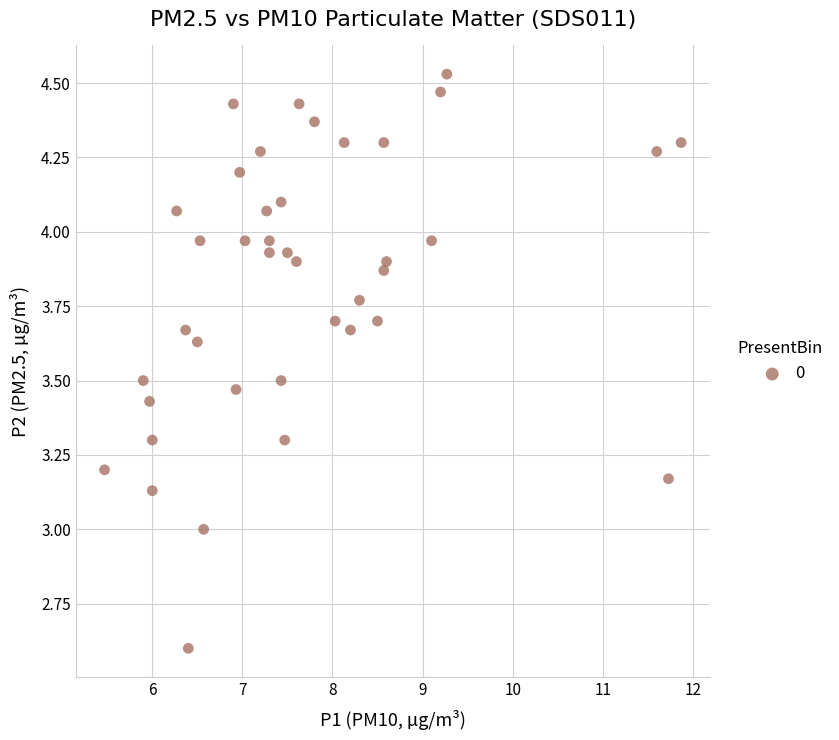

What is the range of X values (max minus min)?

6.4